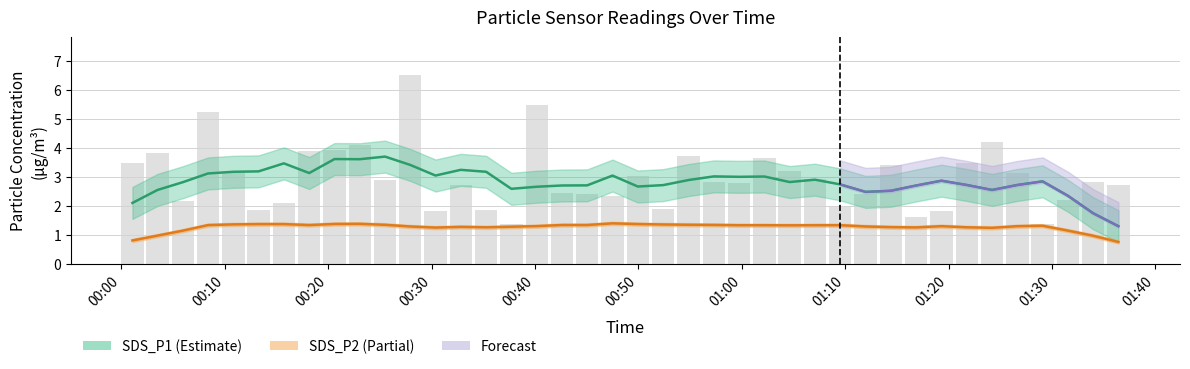

At which label does SDS_P1 first exceed 2?

00:00